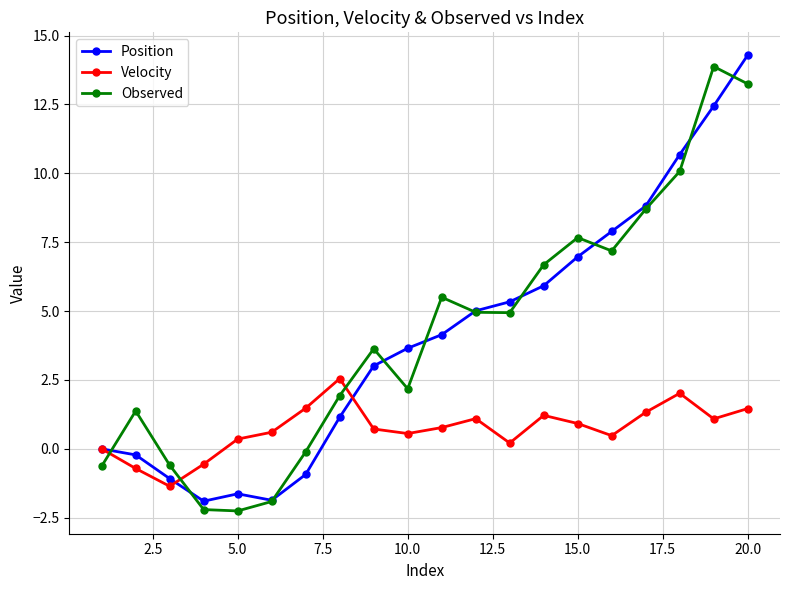

What is the value of the Observed point at the 8th from the left?

1.9